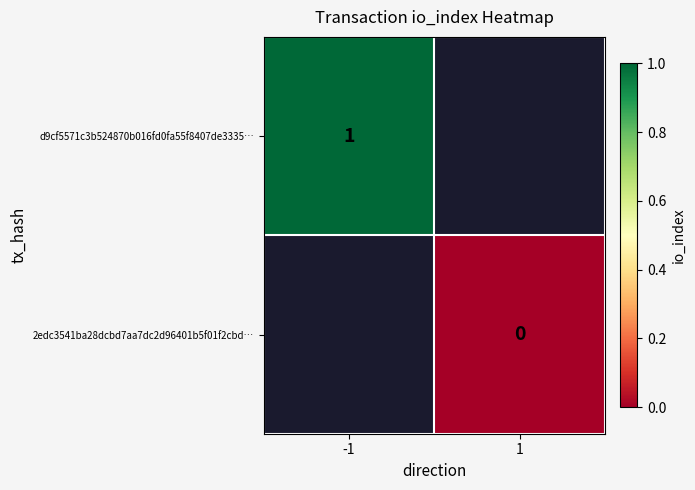

The value of d9cf5571c3b524870b016fd0fa55f8407de3335… at -1 is 0. True or false?

False